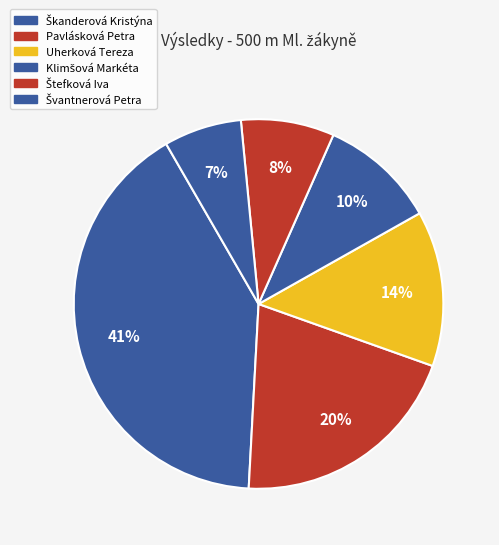

Is there a majority slice in this chart?

No